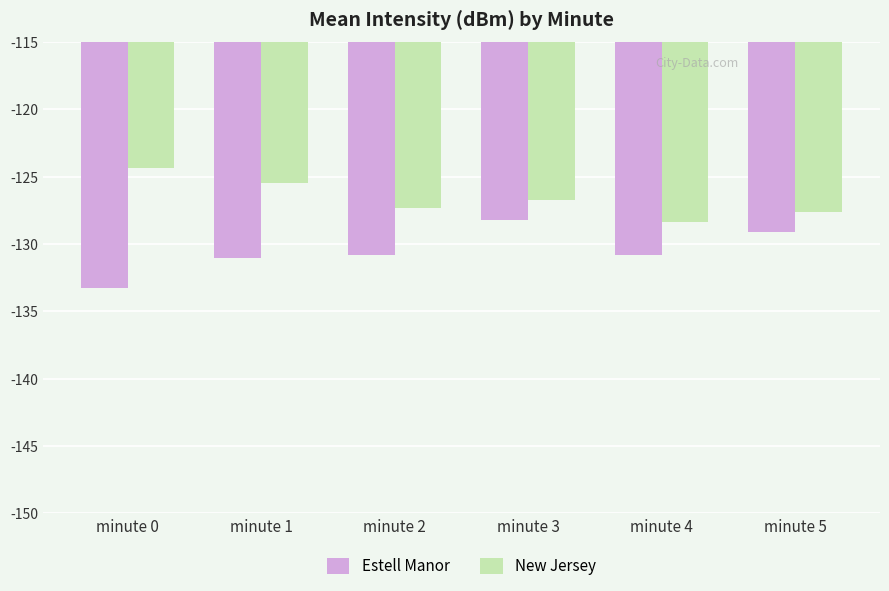

What is the minimum value for New Jersey?

-128.4